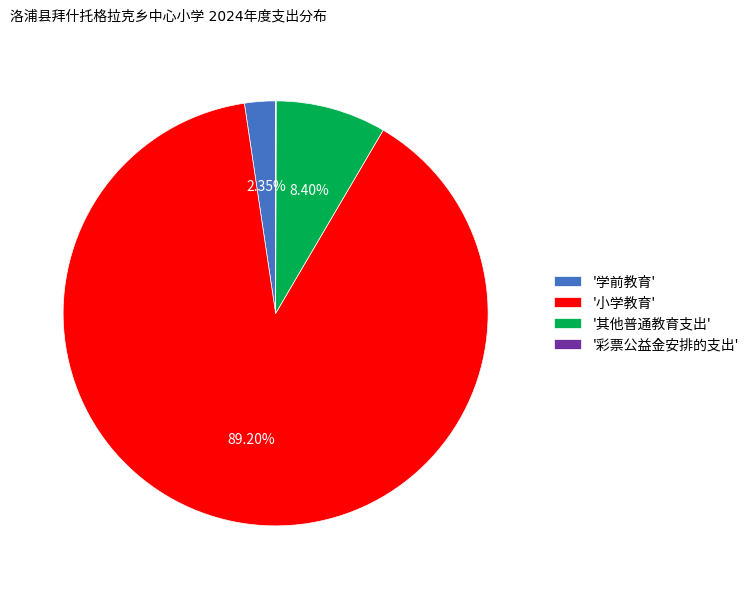

Is there a majority slice in this chart?

Yes